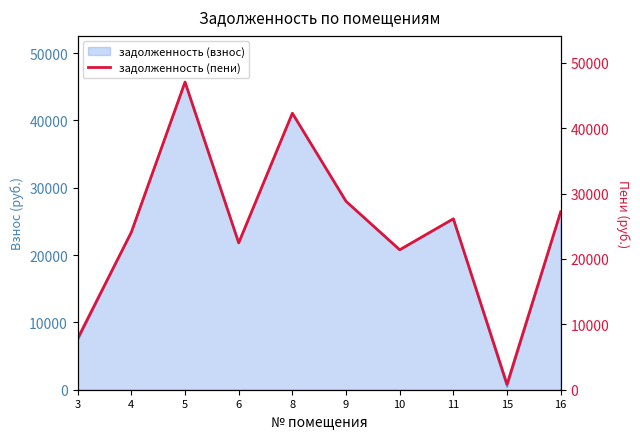

What is the approximate value at 11?

26145.0